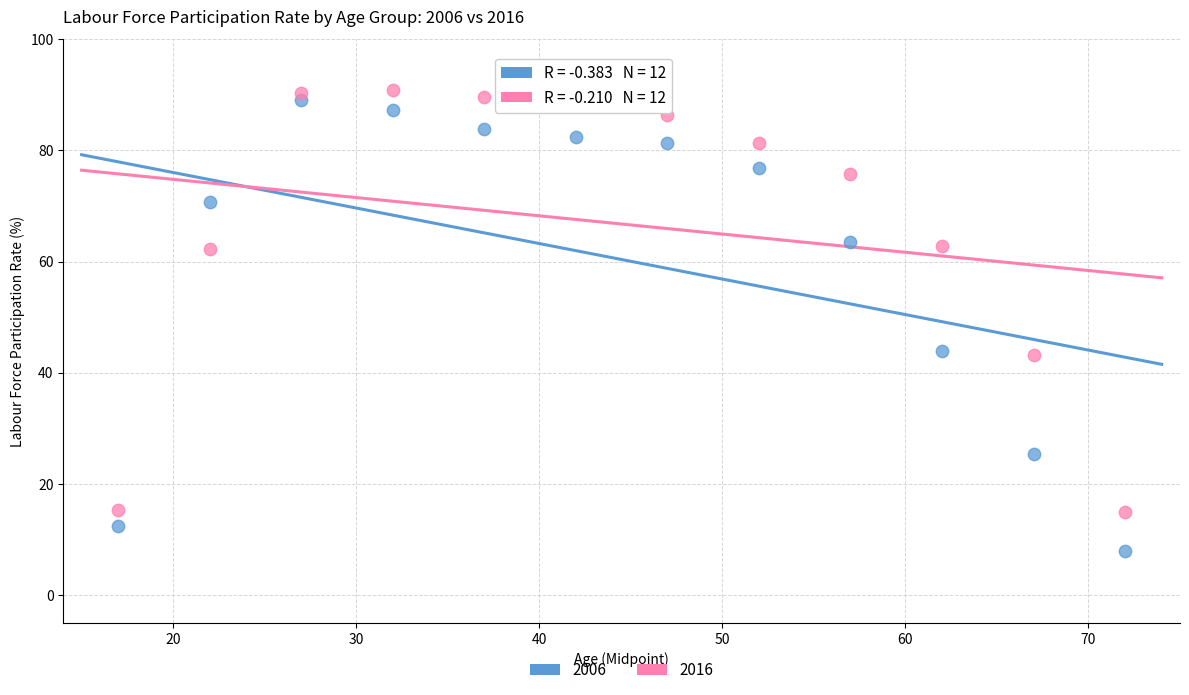

What are all the series names shown in the legend?

2006, 2016